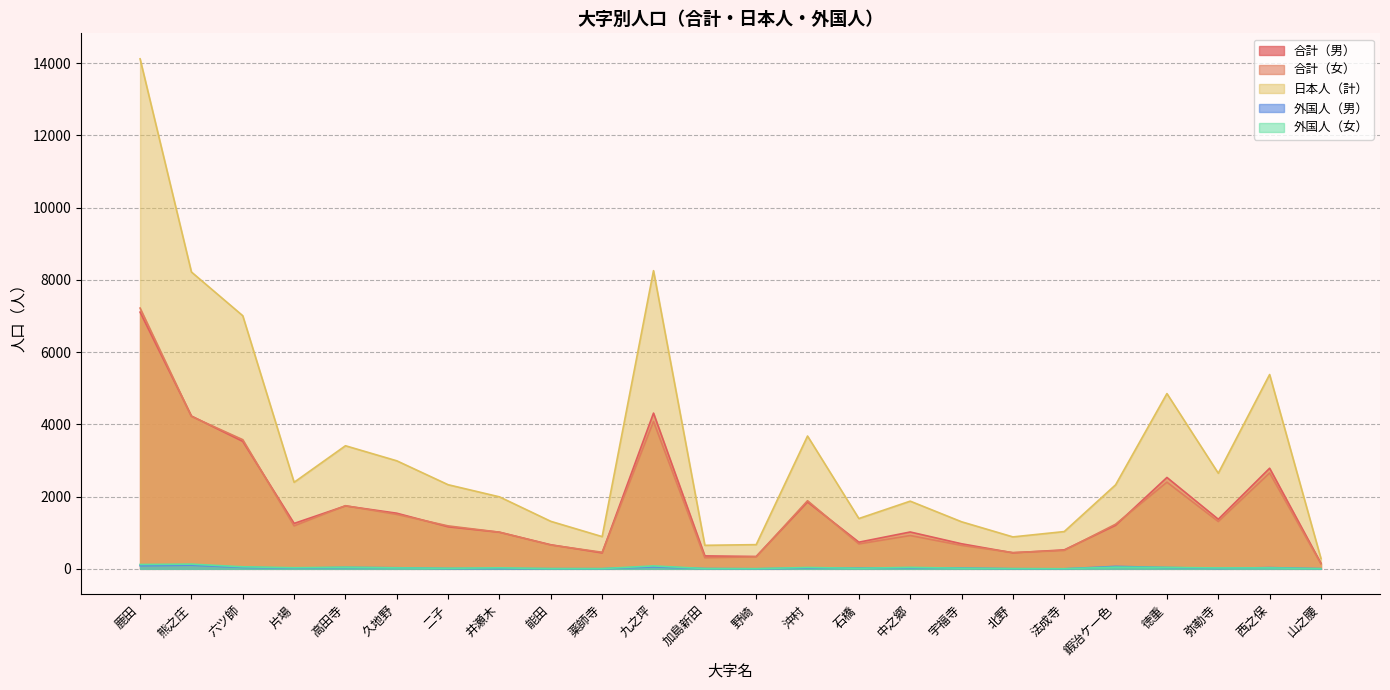

Which series changed the most between 加島新田 and 宇福寺?

日本人（計）